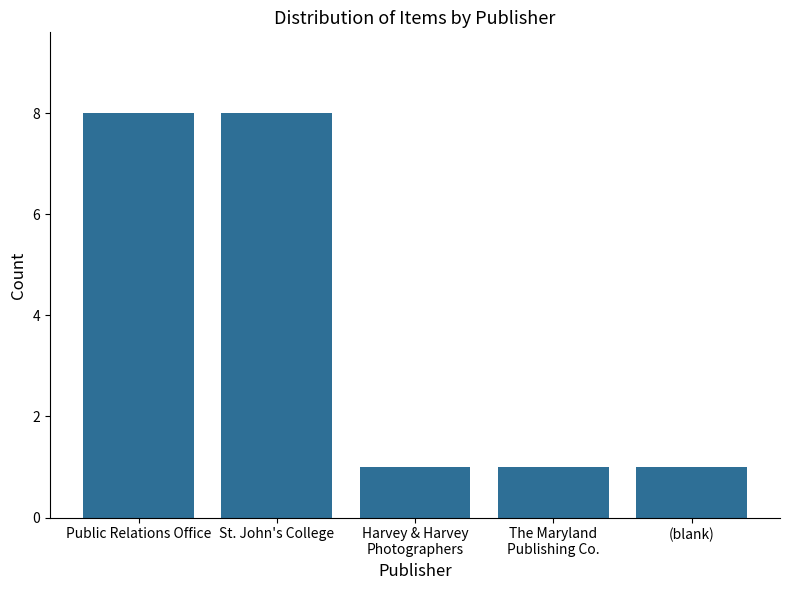

How many bars are there in total?

5